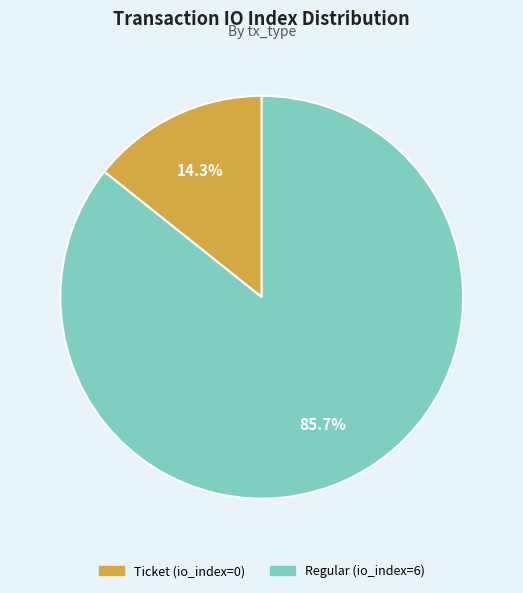

Count the number of slices in the pie.

2